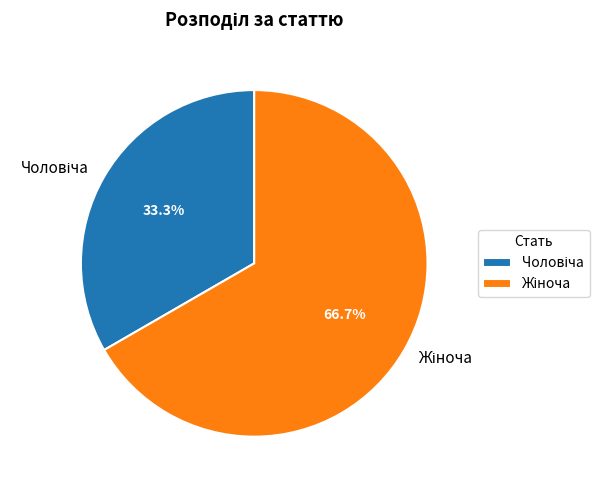

Is there a majority slice in this chart?

Yes